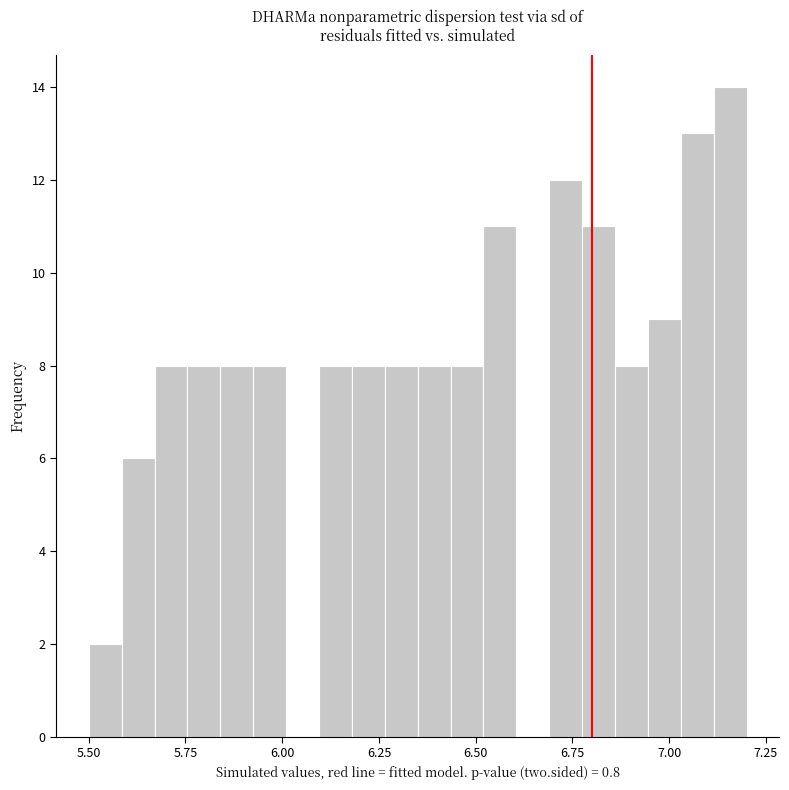

Around what value on the x-axis is the tallest bar? Give the approximate position of its centre, as read against the axis.

7.15